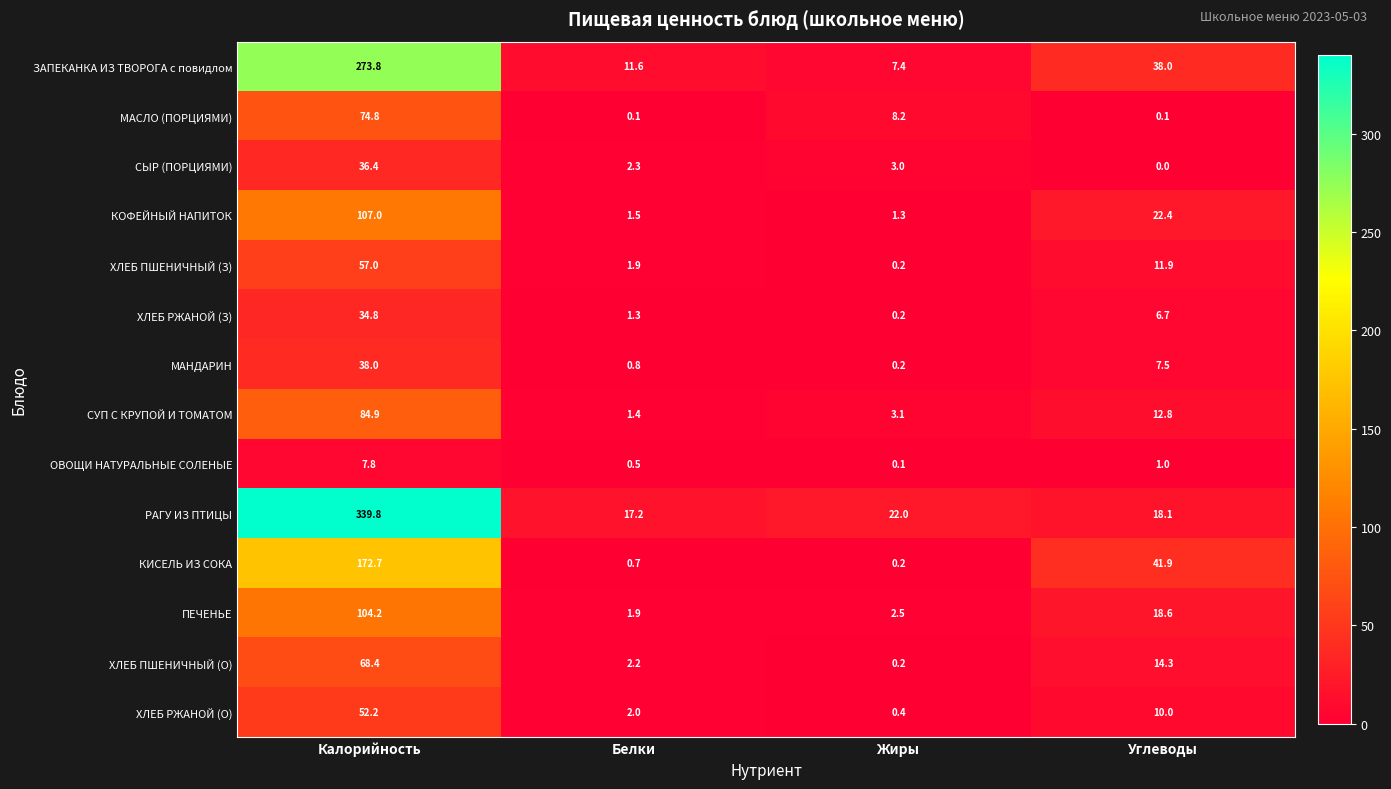

Which category has the highest value in the РАГУ ИЗ ПТИЦЫ series?

Калорийность